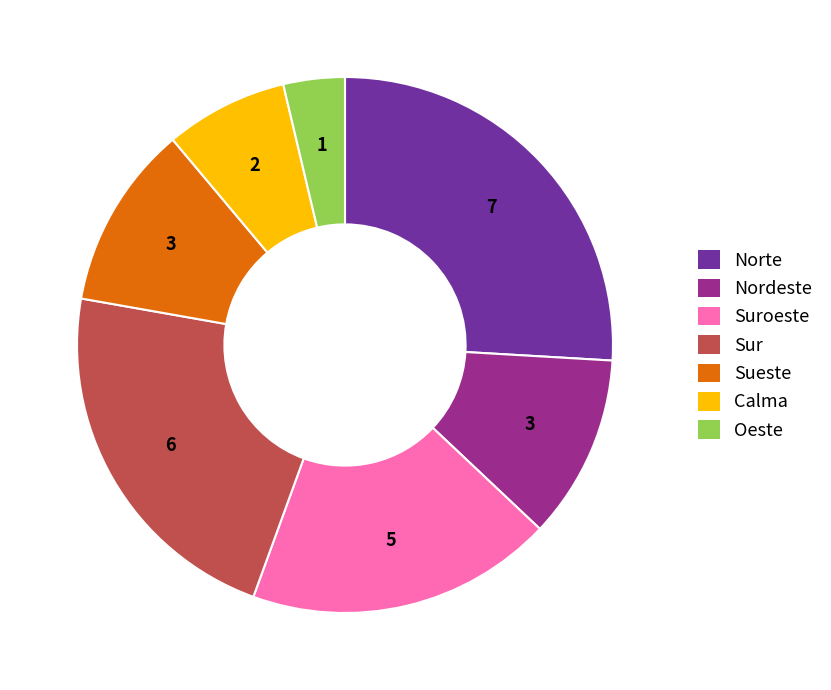

Does any single category account for the majority?

No